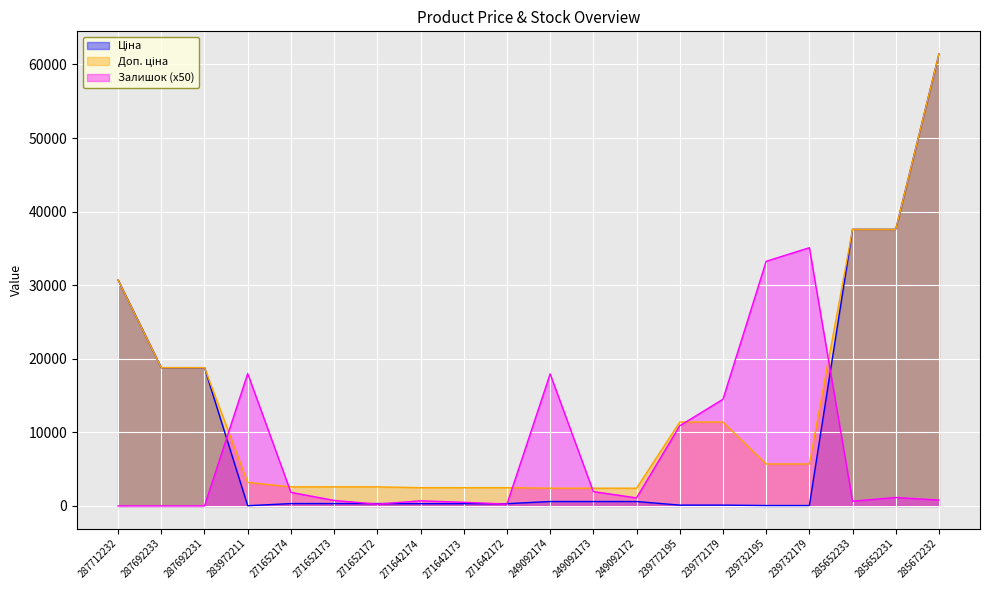

At which category does Ціна reach its first local valley?

283972211